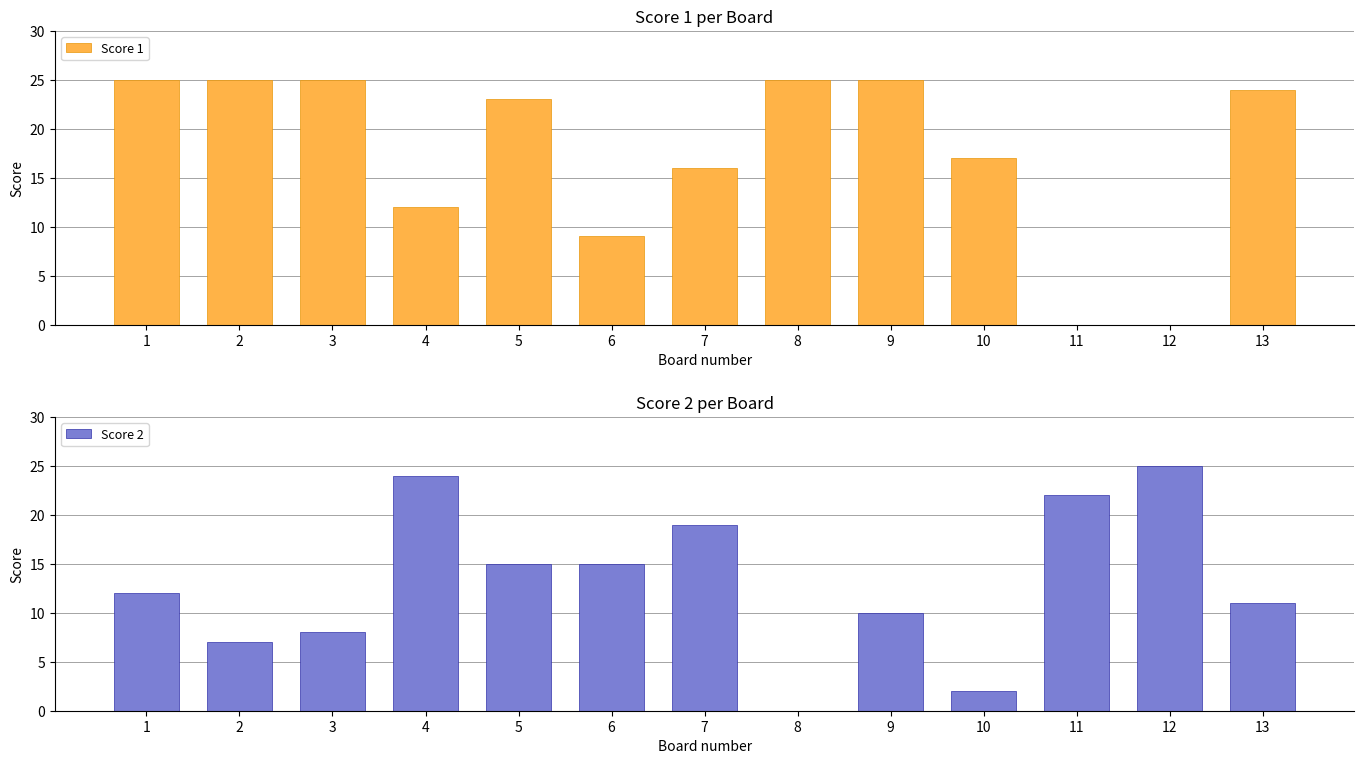

What is the maximum value shown in the chart?

25